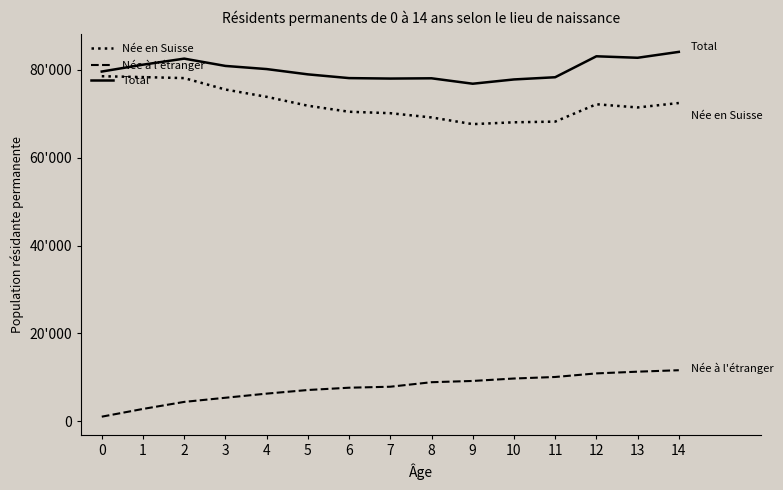

Does the chart have visible grid lines?

No